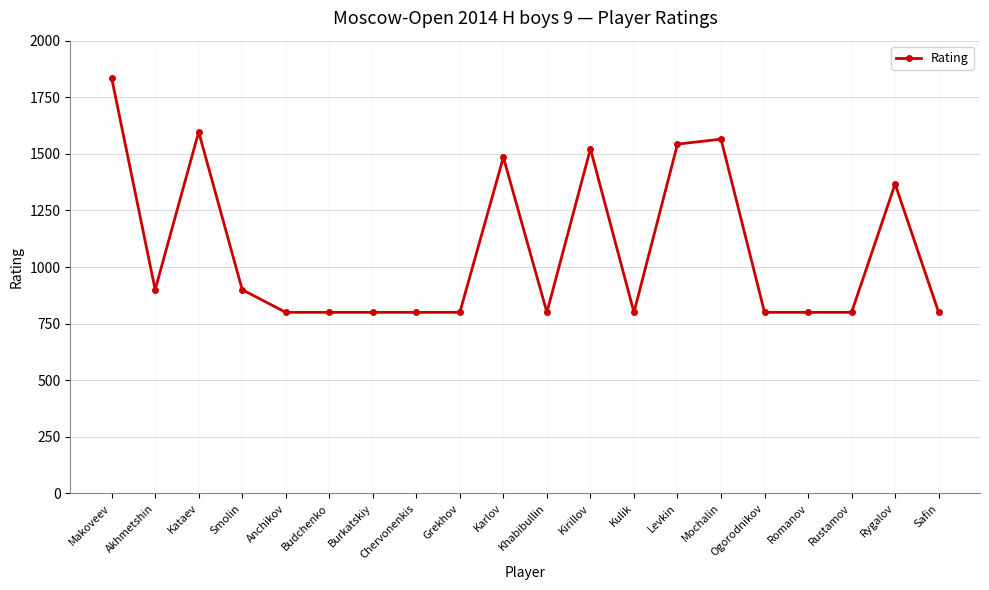

At which label is the value closest to 1318?

Rygalov